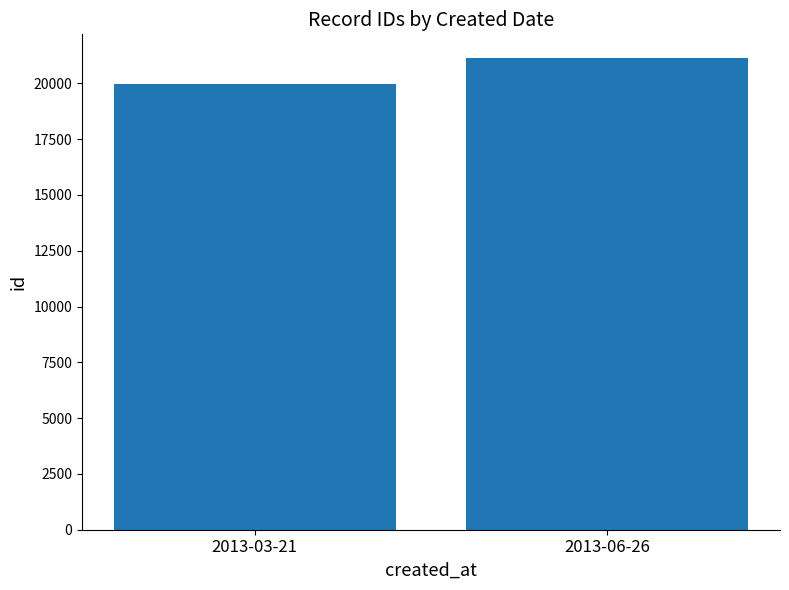

Are the bars grouped side by side (vs. stacked)?

No